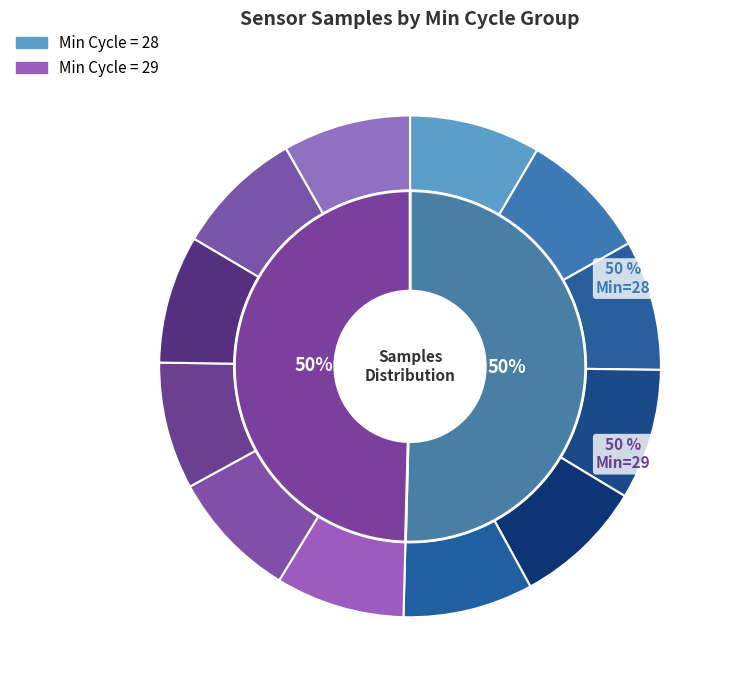

To the nearest percent, what percentage of the pie is 28-1249?

8%